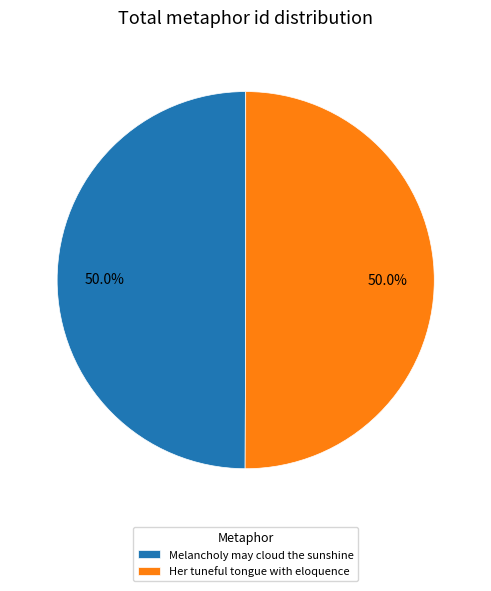

Count the number of slices in the pie.

2